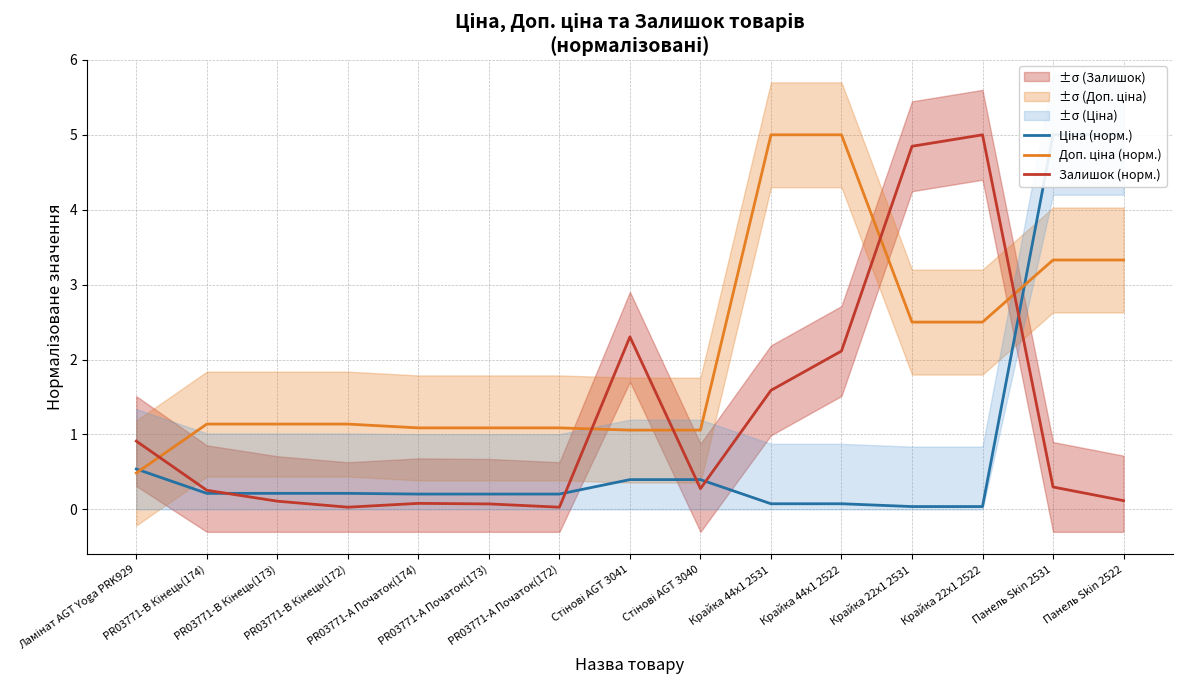

Where do Ціна (норм.) and Залишок (норм.) first cross each other?

PR03771-B Кінець(174) and PR03771-B Кінець(173)